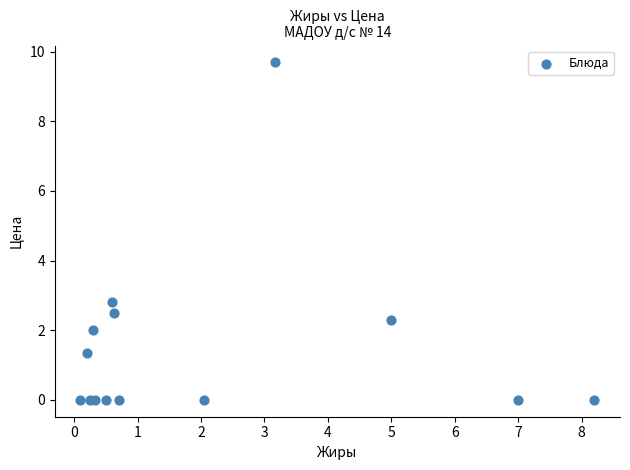

What Y value in the scatter plot is closest to 4?

2.8